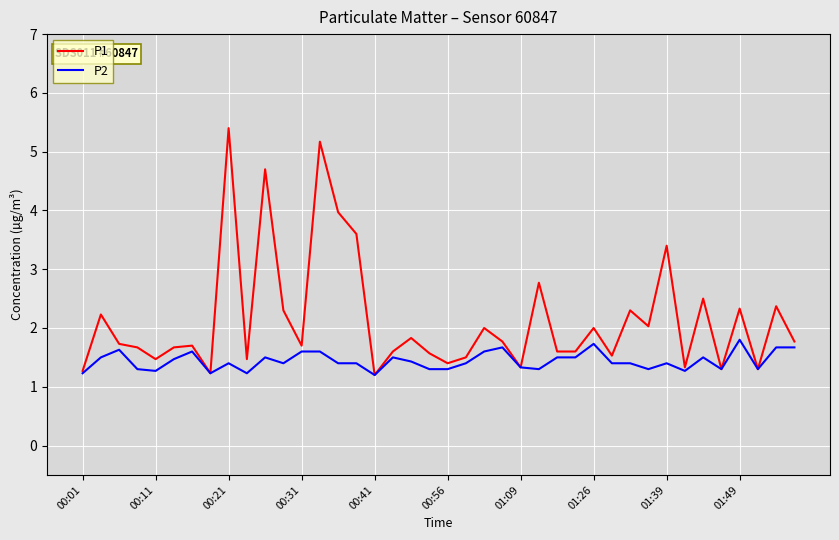

Which series has the widest spread of values?

P1